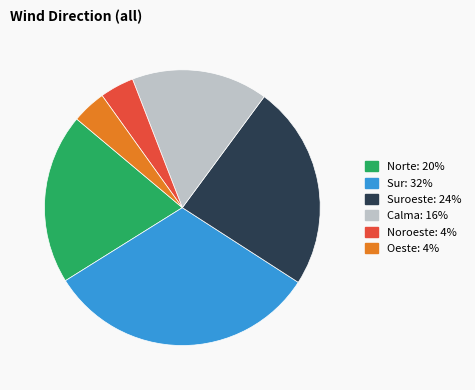

Is there any slice that represents more than half of the pie?

No